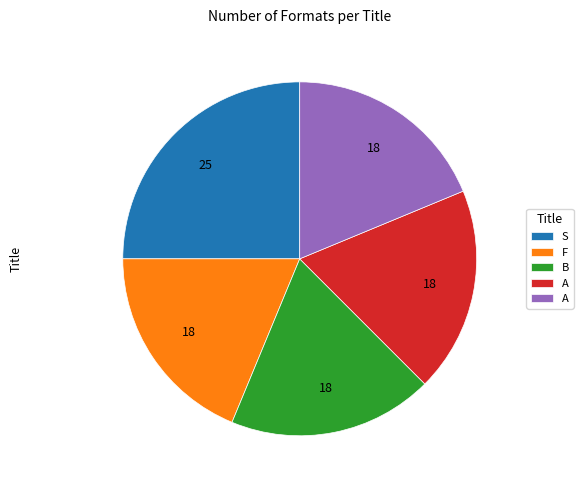

How many slices are in this pie chart?

5